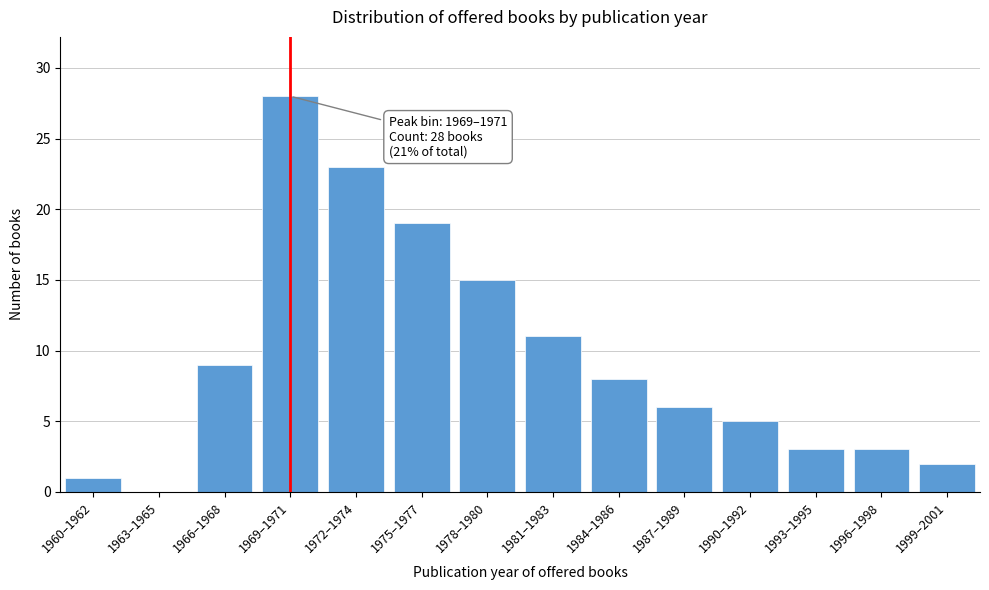

Reading left to right, list all the values displayed in this chart.

1960–1962=1	1963–1965=0	1966–1968=9	1969–1971=28	1972–1974=23	1975–1977=19	1978–1980=15	1981–1983=11	1984–1986=8	1987–1989=6	1990–1992=5	1993–1995=3	1996–1998=3	1999–2001=2